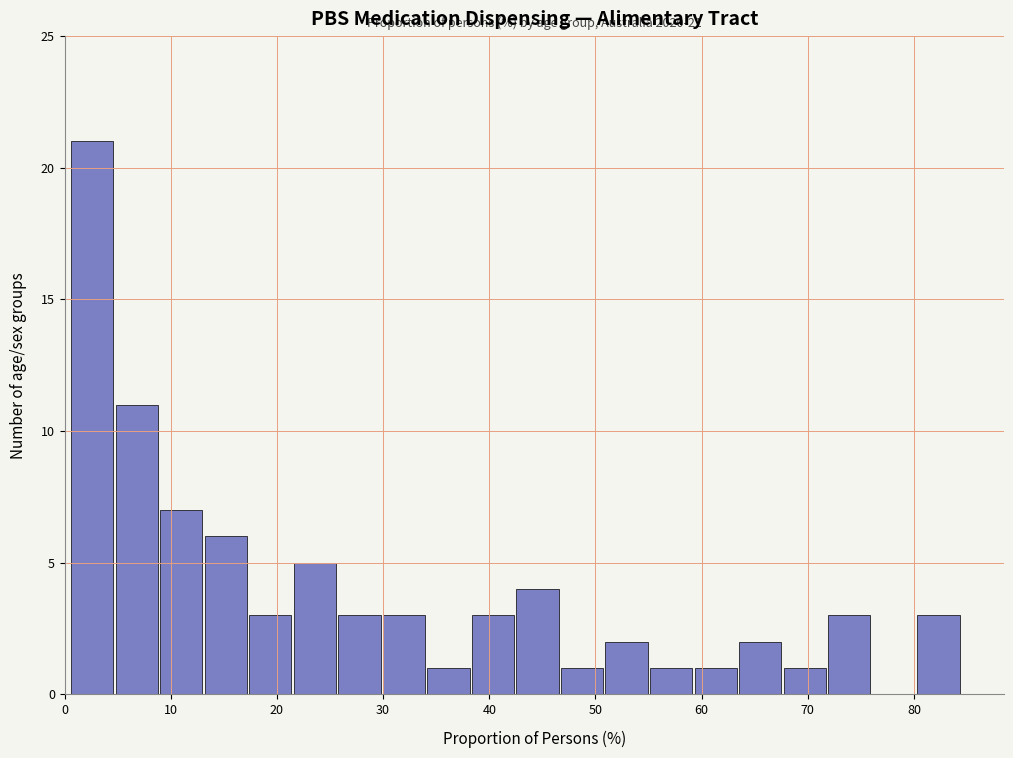

Which range on the x-axis has the tallest bar?

1 to 5